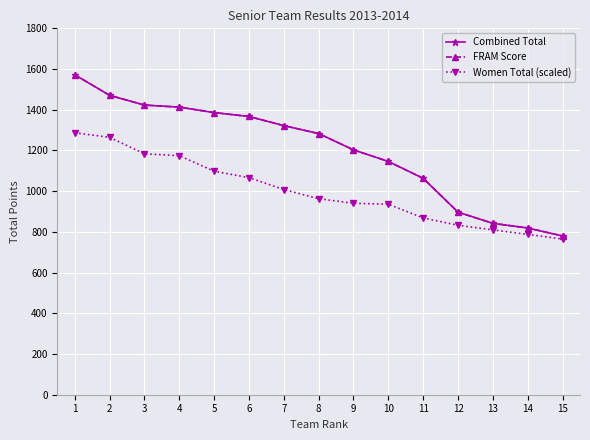

Is this an area chart (filled region under the line)?

No